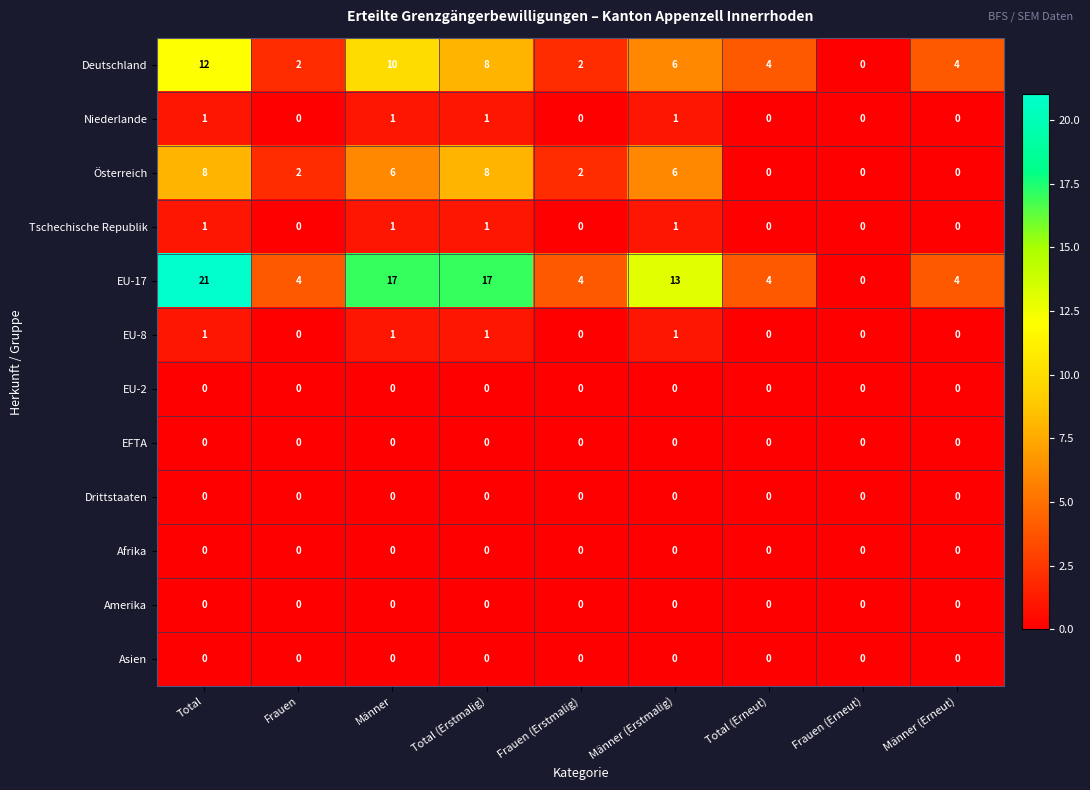

The value of EFTA at Männer (Erneut) is 0. True or false?

True